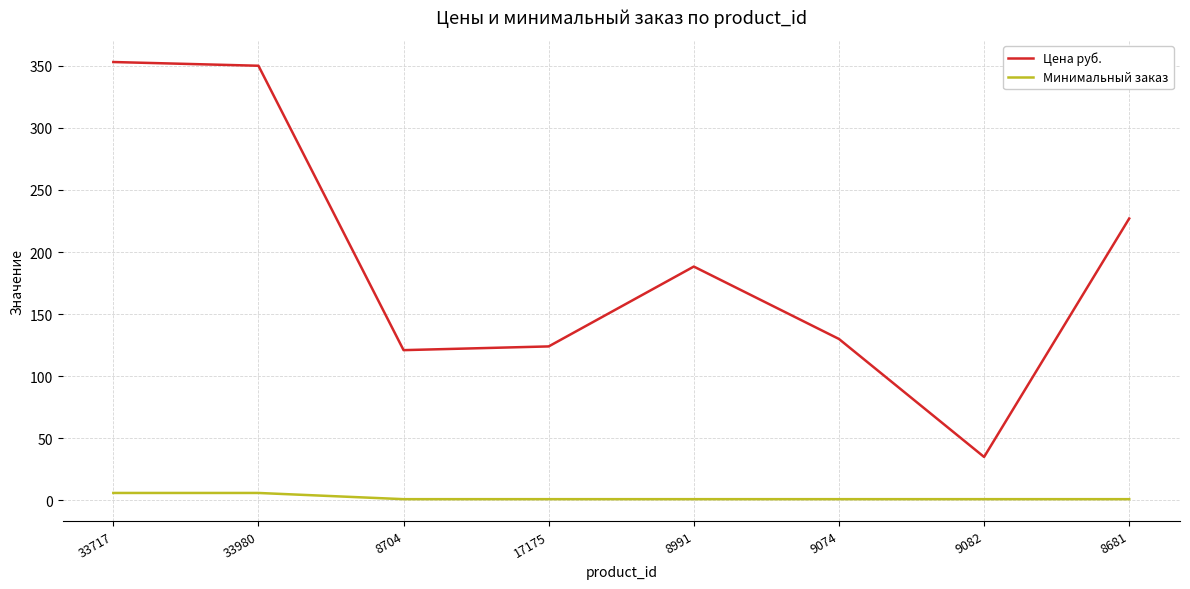

Reading left to right, what are all the values shown in this chart?

Цена руб.: 353.0	350.0	121.0	124.0	188.3	130.0	35.0	227.0
Минимальный заказ: 6.0	6.0	1.0	1.0	1.0	1.0	1.0	1.0